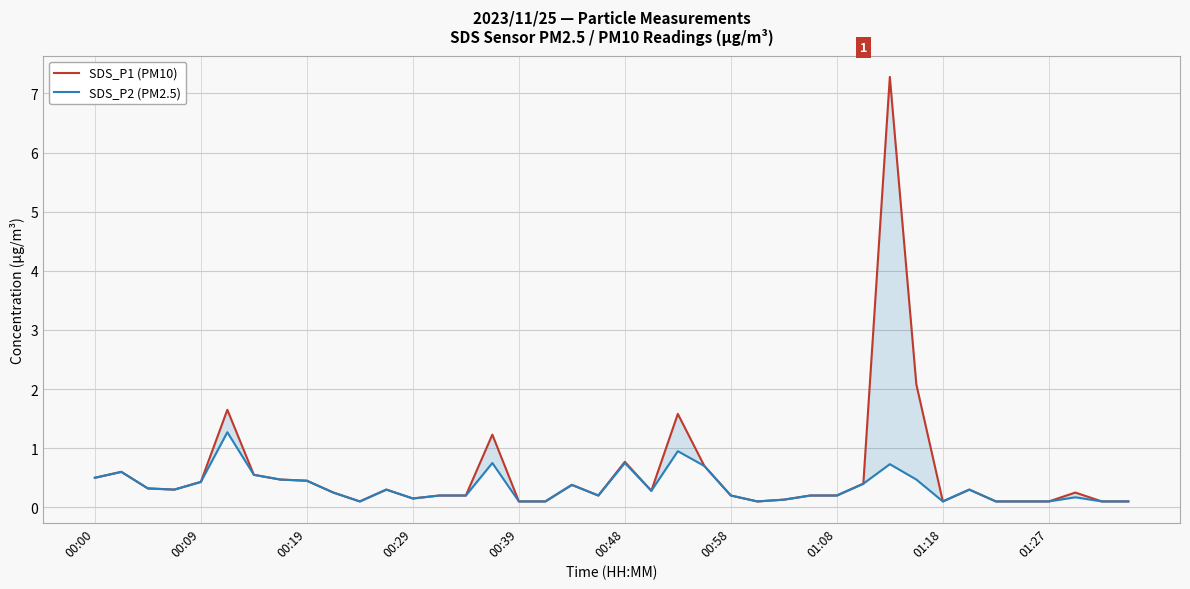

Which series has the largest total across all categories?

SDS_P1 (PM10)